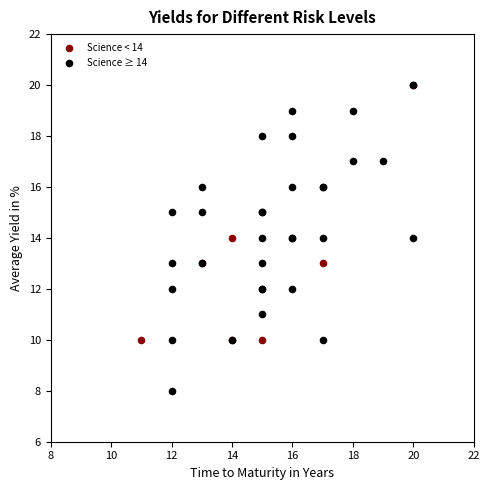

Which series has the widest spread of Y values?

Science ≥ 14